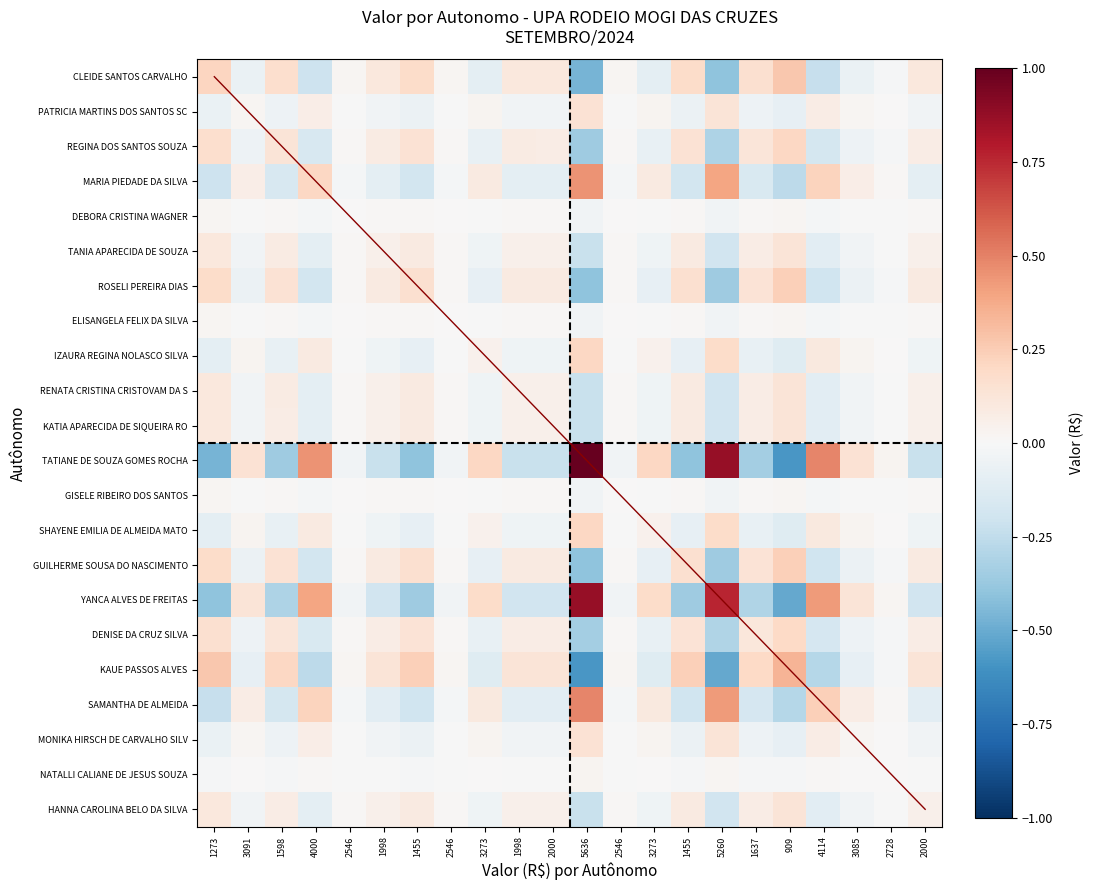

Which series has the widest spread of values?

TATIANE DE SOUZA GOMES ROCHA